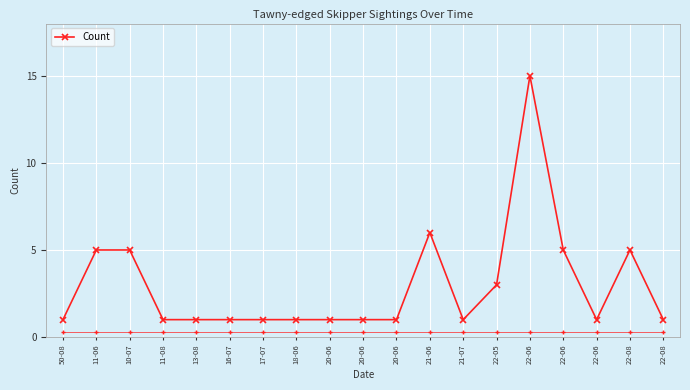

How many lines are shown in the chart?

1